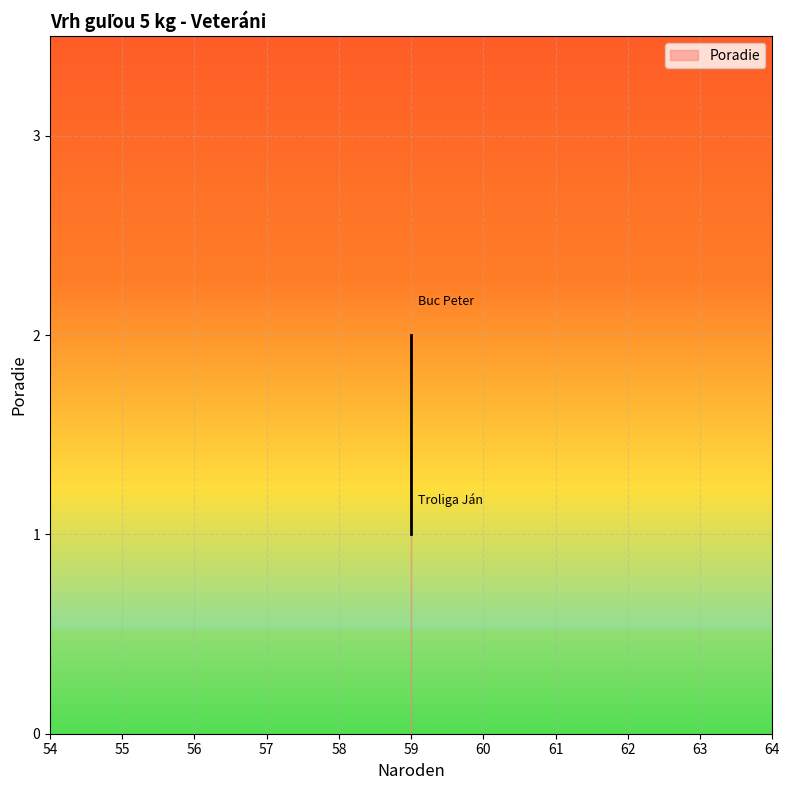

Where is the data nearest to the value 1?

59